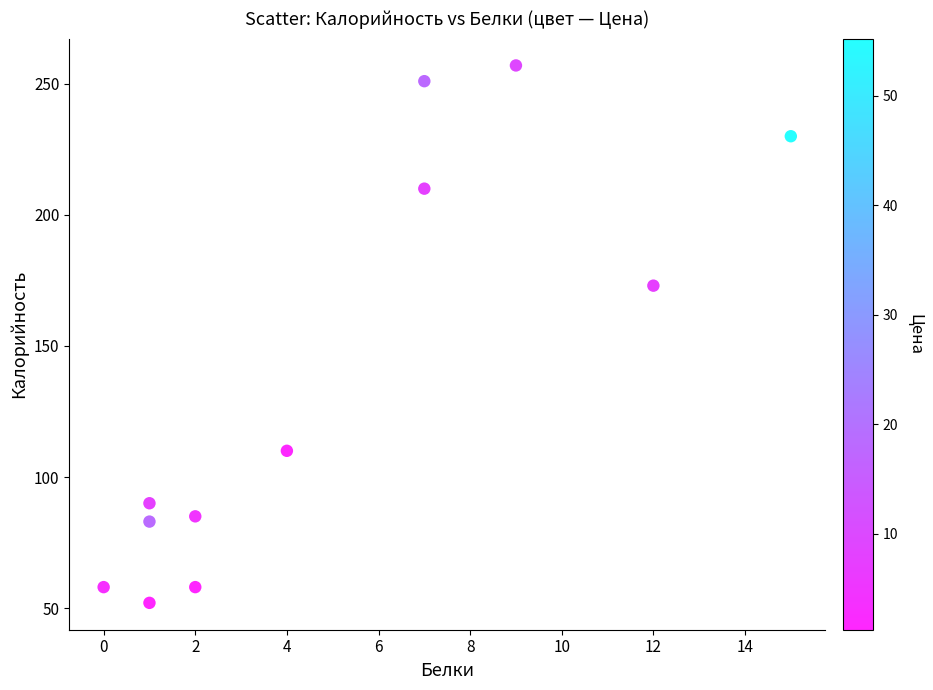

What is the average Y value?

138